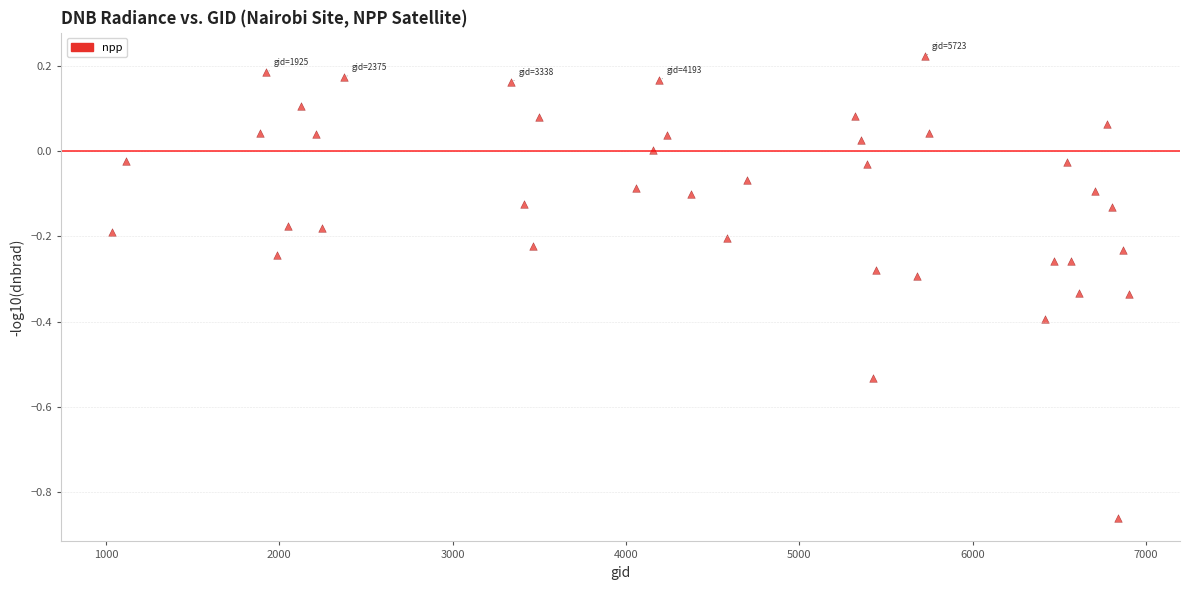

What is the range of Y values (max minus min)?

1.1